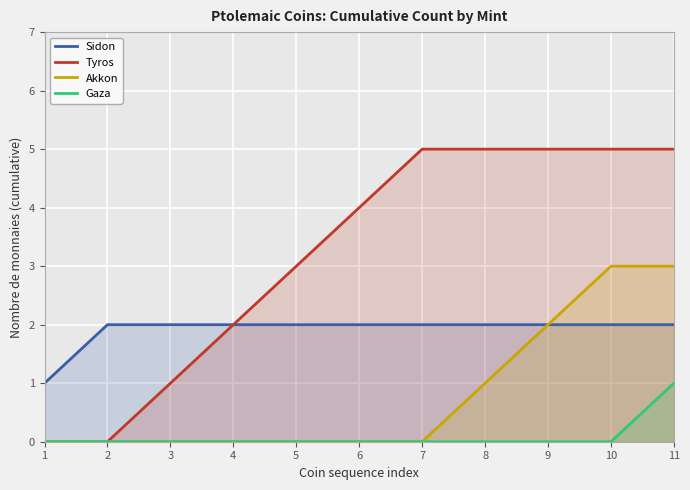

How many values in the Tyros series are below 4?

5